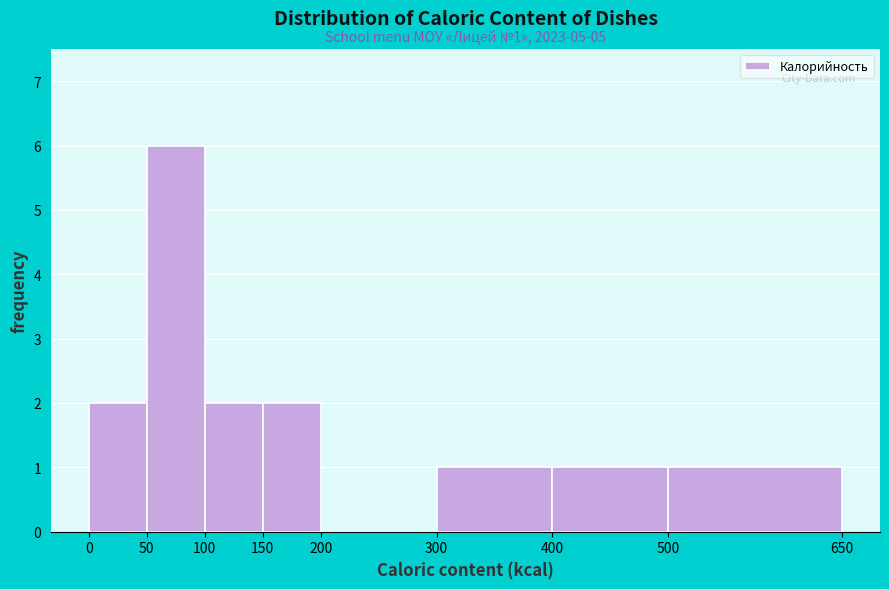

Which range on the x-axis has the tallest bar?

50 to 100